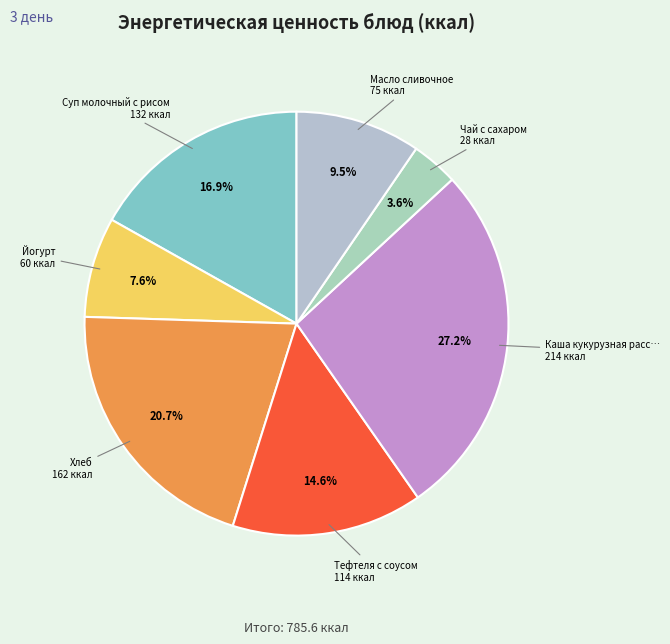

Rank the categories by value from highest to lowest.

Каша кукурузная рассыпчатая, Хлеб, Суп молочный с рисом, Тефтеля с соусом, Масло сливочное, Йогурт, Чай с сахаром